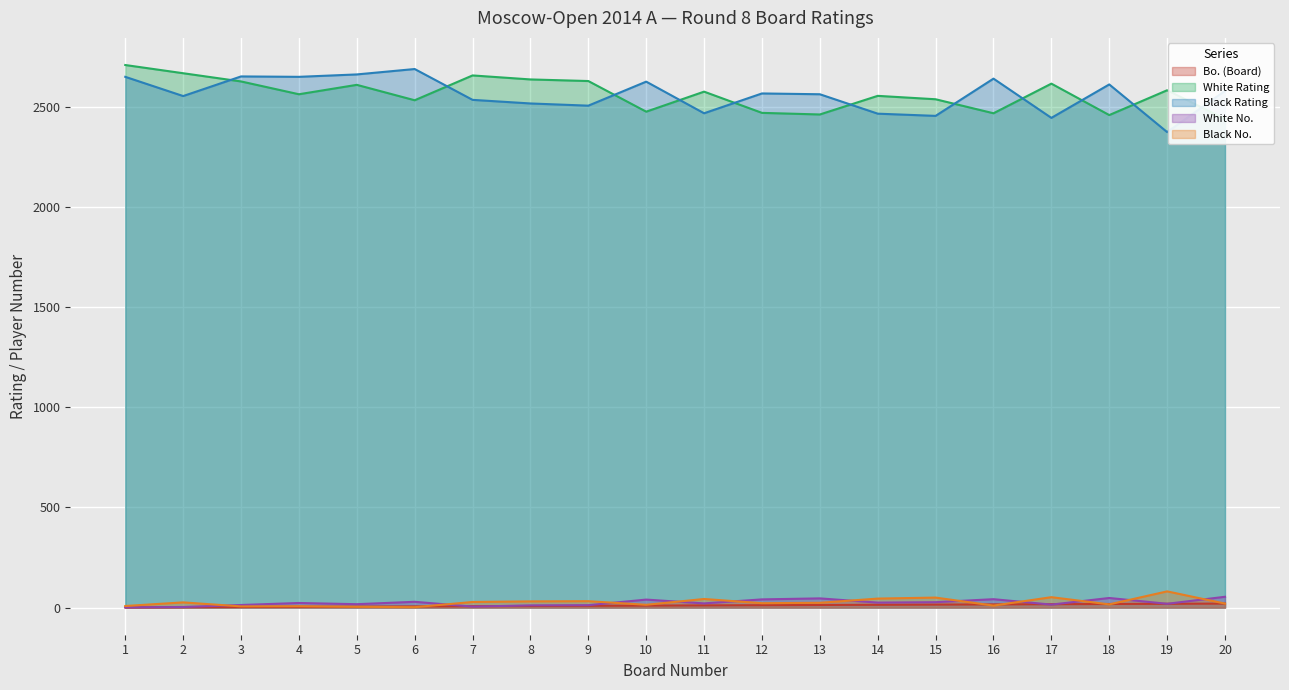

True or false: Black No. and White Rating cross at least once.

False